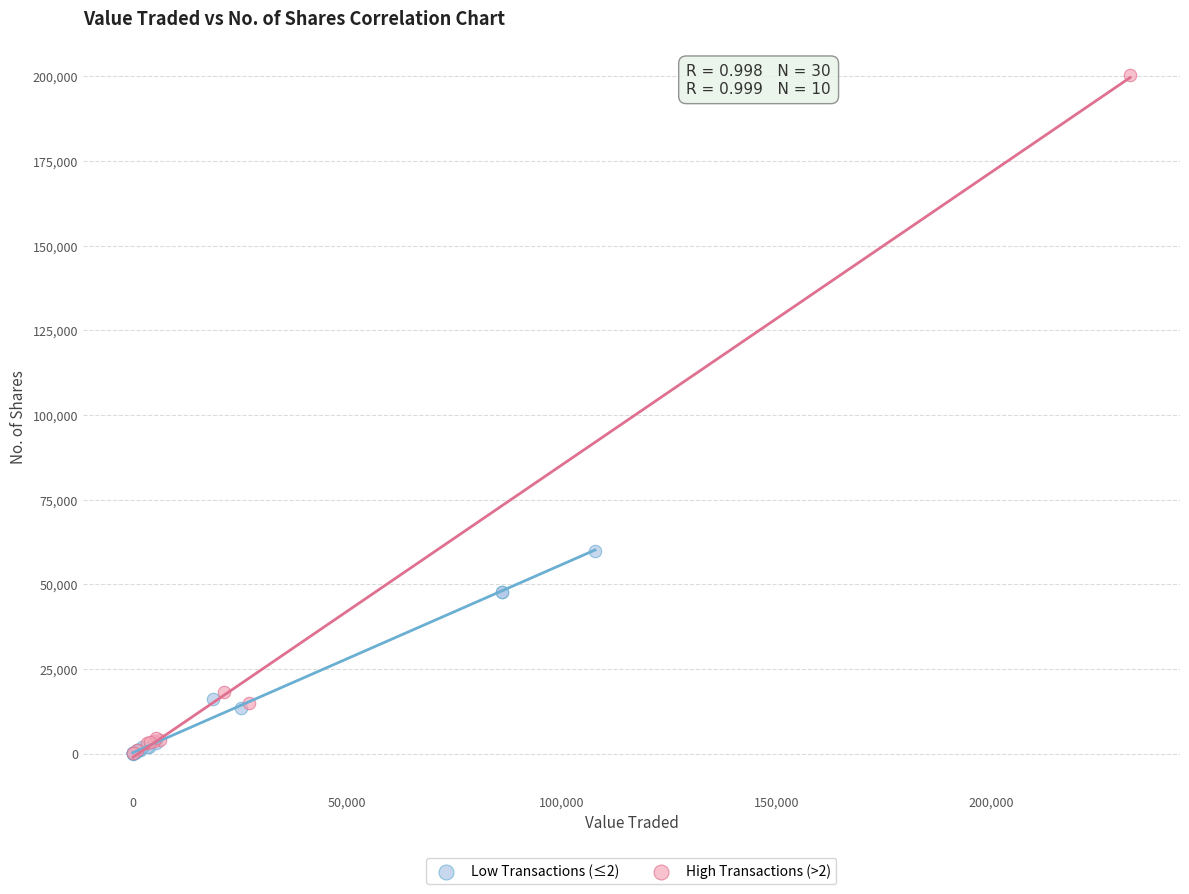

Which series has the widest spread of Y values?

High Transactions (>2)